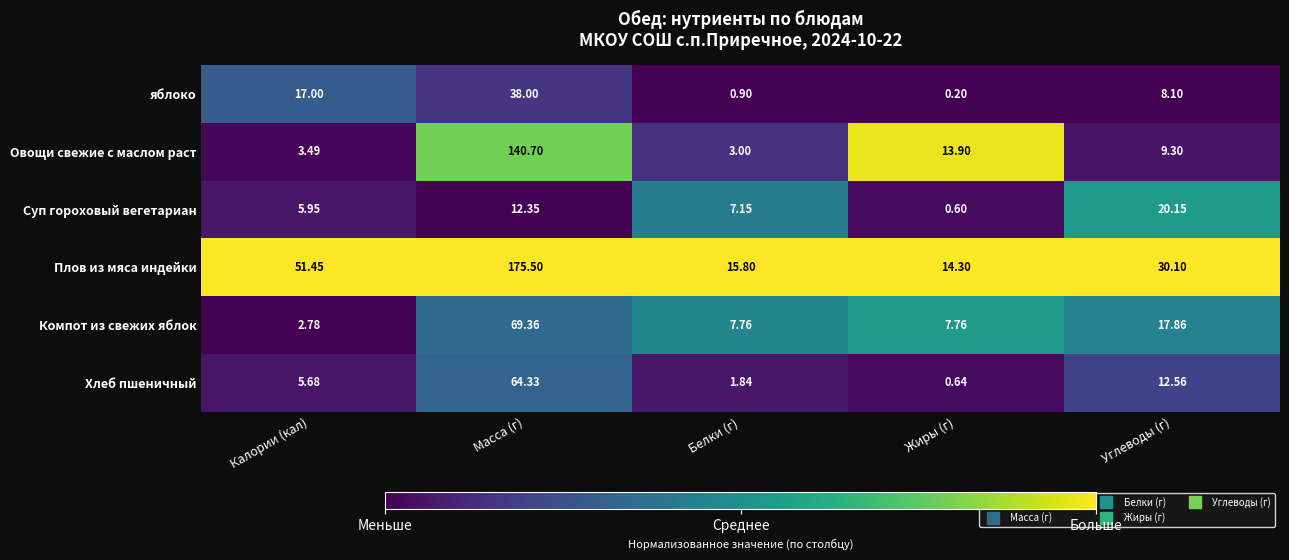

What is the difference between the highest and lowest values at Белки (г)?

14.9